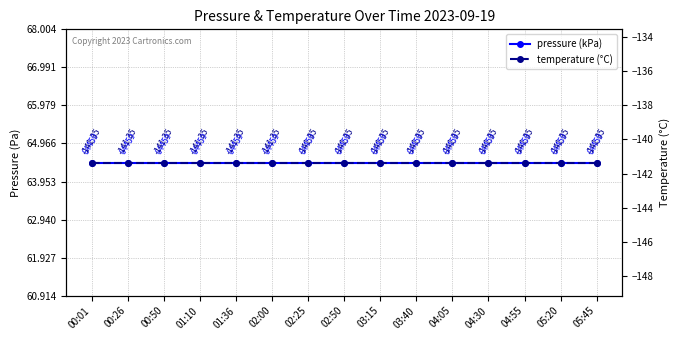

Rank the categories by temperature (°C) value from lowest to highest.

00:01, 00:26, 00:50, 01:10, 01:36, 02:00, 02:25, 02:50, 03:15, 03:40, 04:05, 04:30, 04:55, 05:20, 05:45